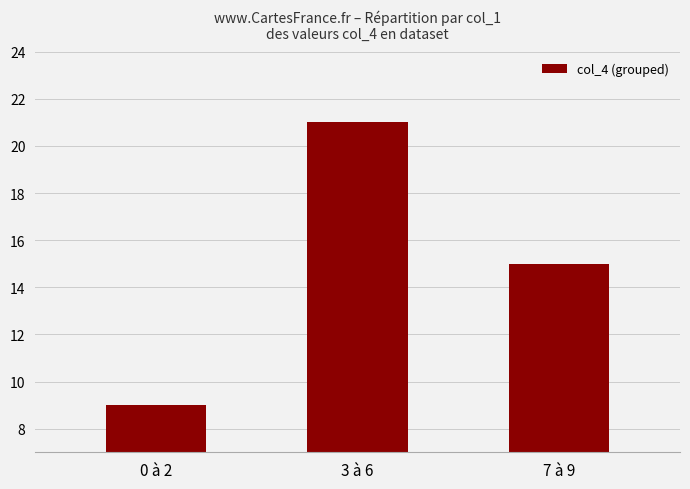

Is it true that the value at 3 à 6 is 6?

False